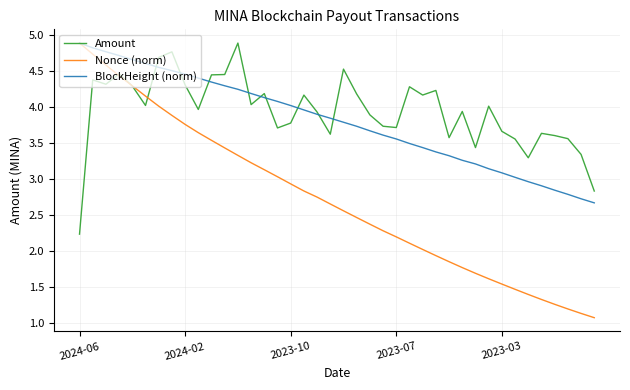

Which series has the widest spread of values?

Nonce (norm)